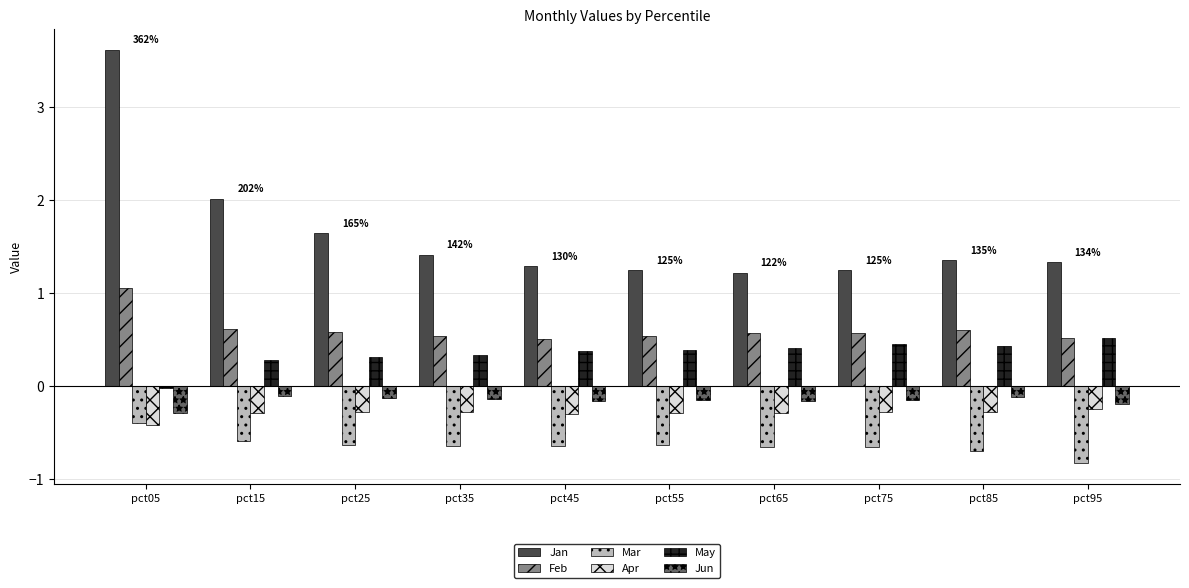

The value of May at pct85 is 0.6. True or false?

False